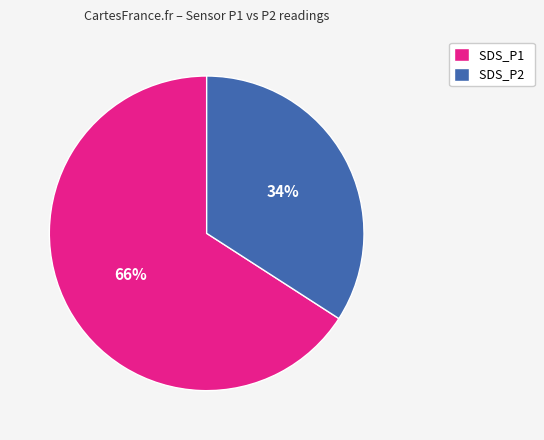

Between SDS_P1 and SDS_P2, which is larger?

SDS_P1